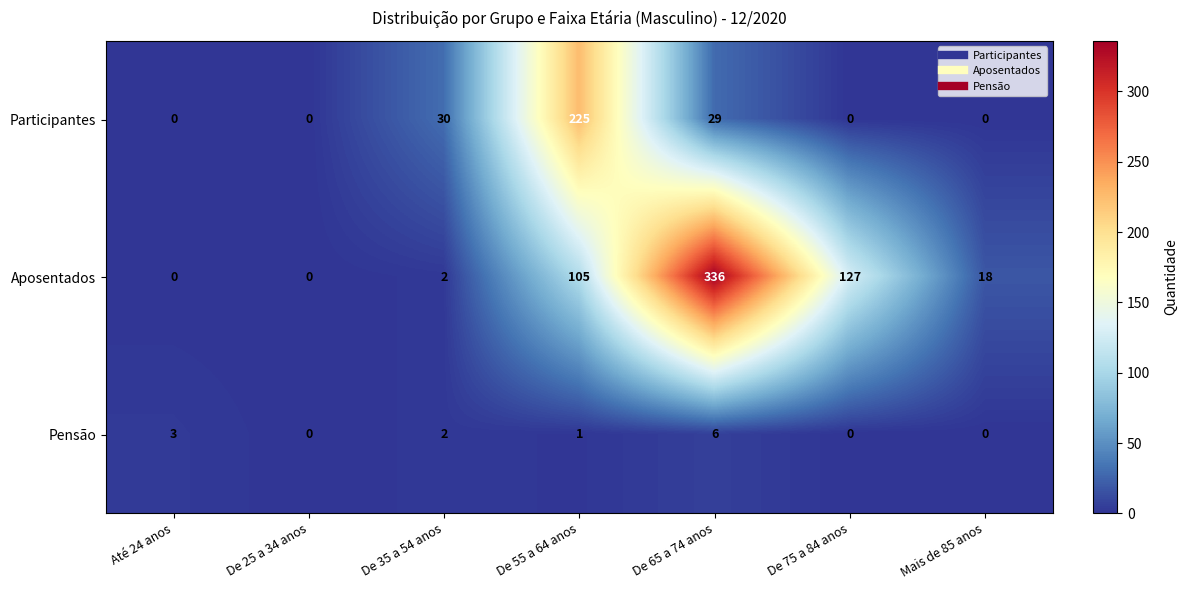

How many series are shown in this chart?

3